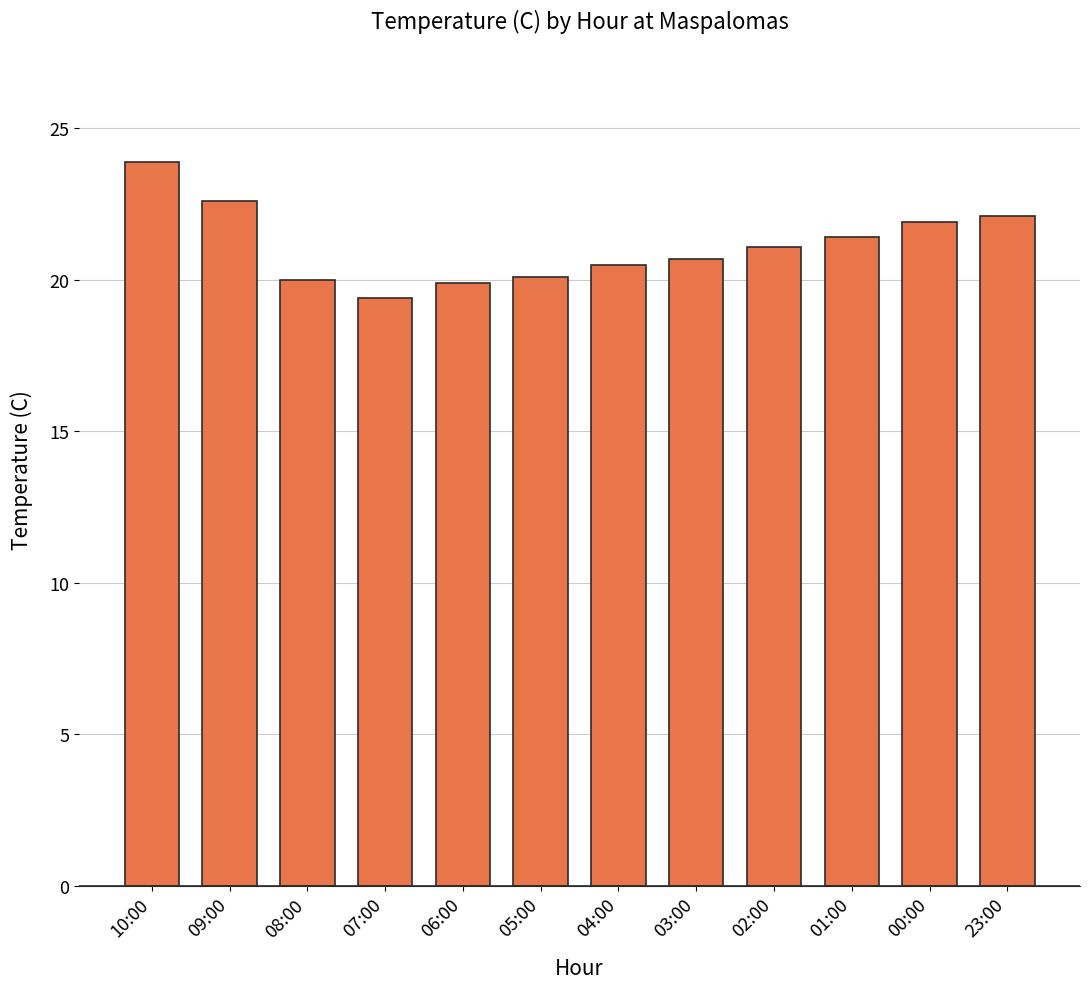

What is the label of the 3rd bar from the left?

08:00